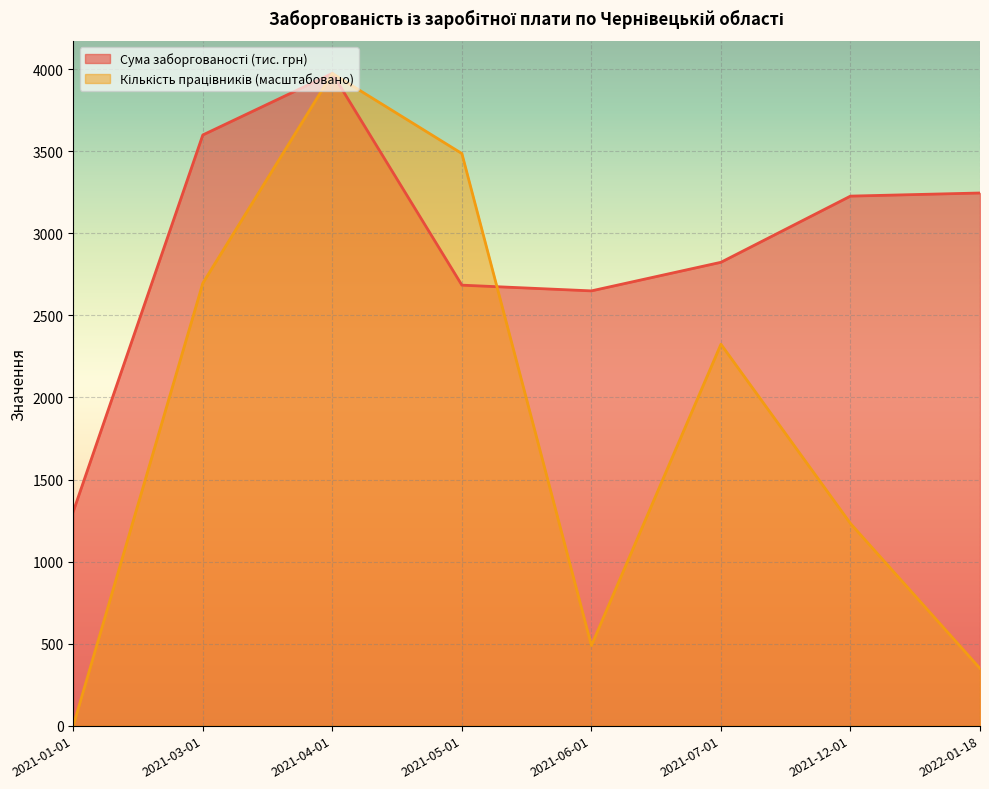

At how many categories does at least one series exceed 454?

8